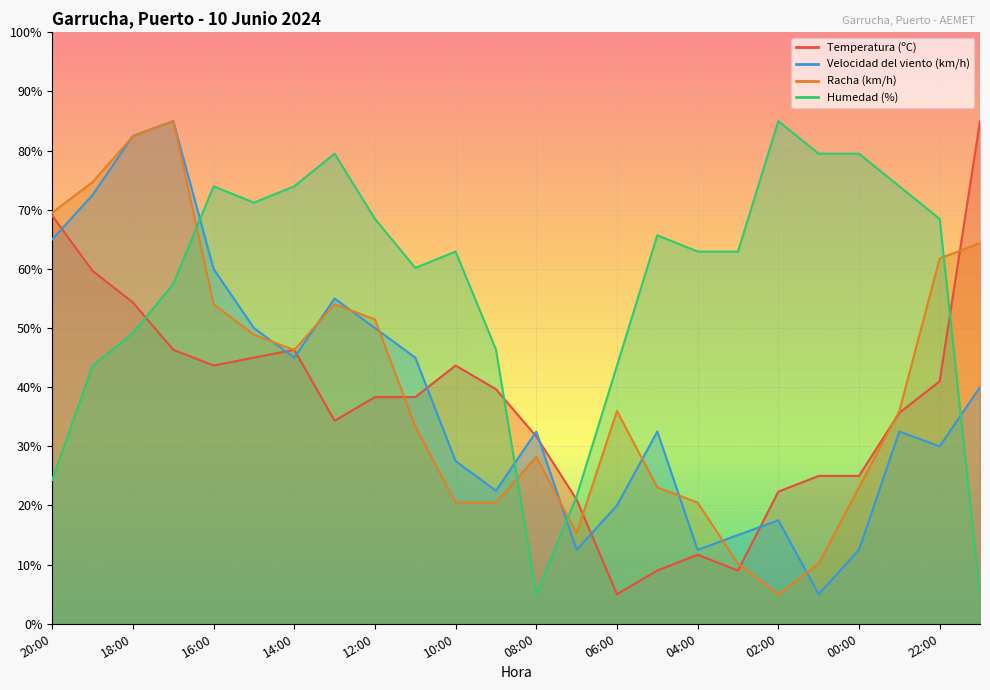

Rank the series at 21:00 from highest to lowest value.

Temperatura (ºC), Racha (km/h), Velocidad del viento (km/h), Humedad (%)